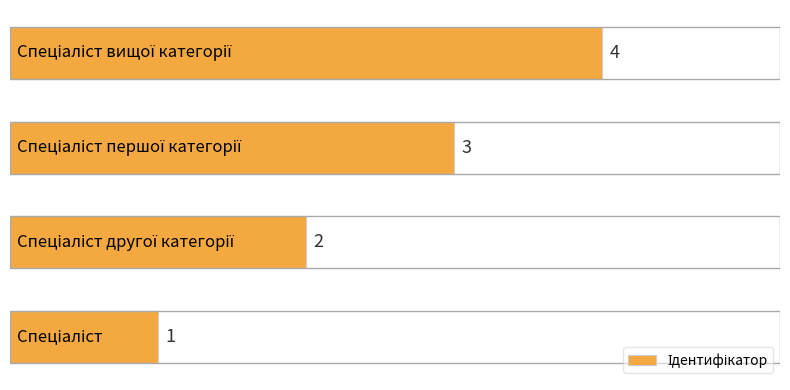

What is the maximum value shown in the chart?

4